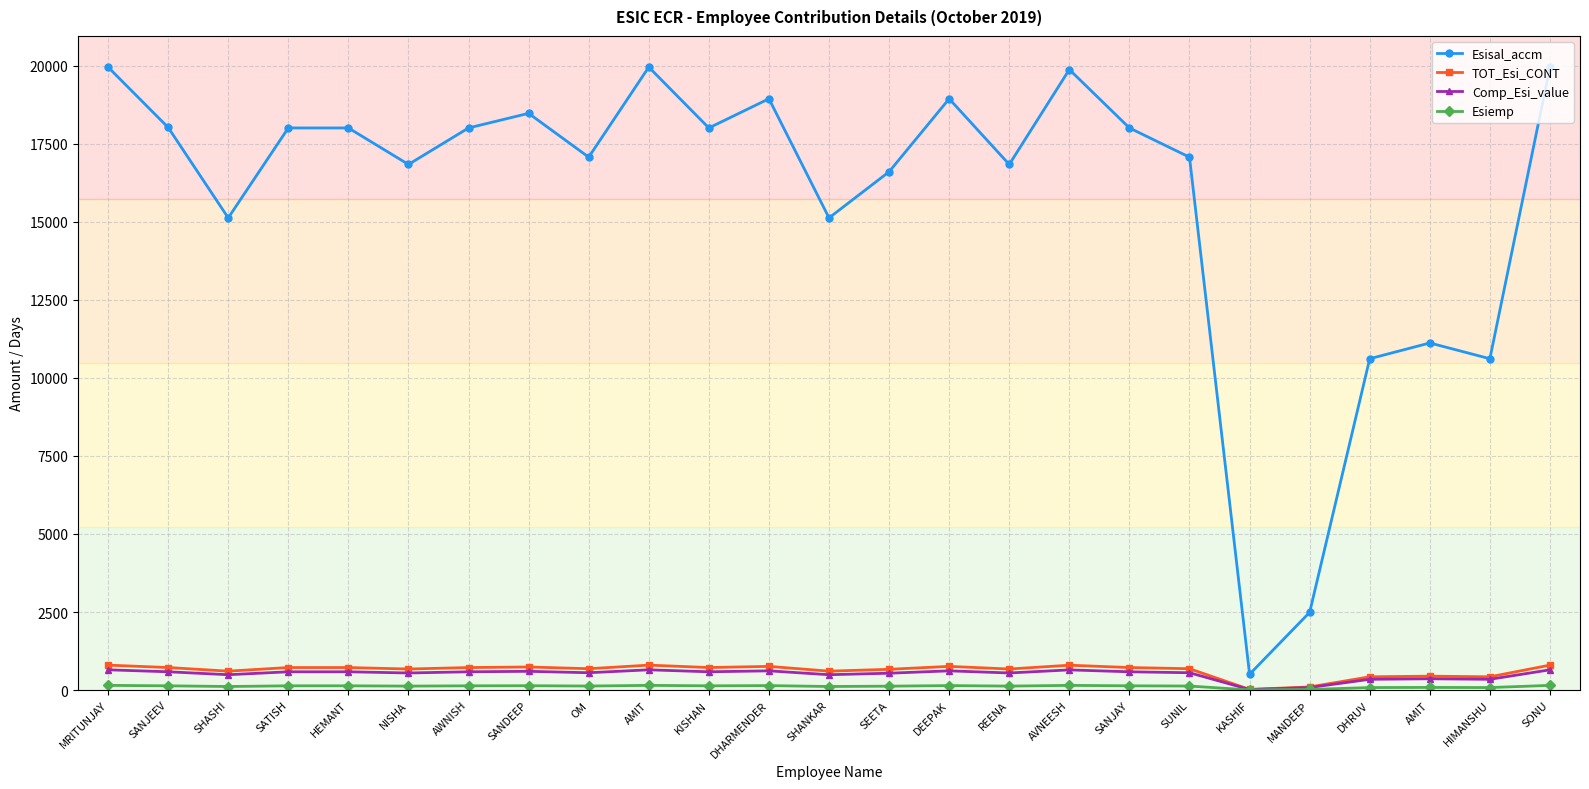

What is the total value across all series at DHRUV?

11462.8